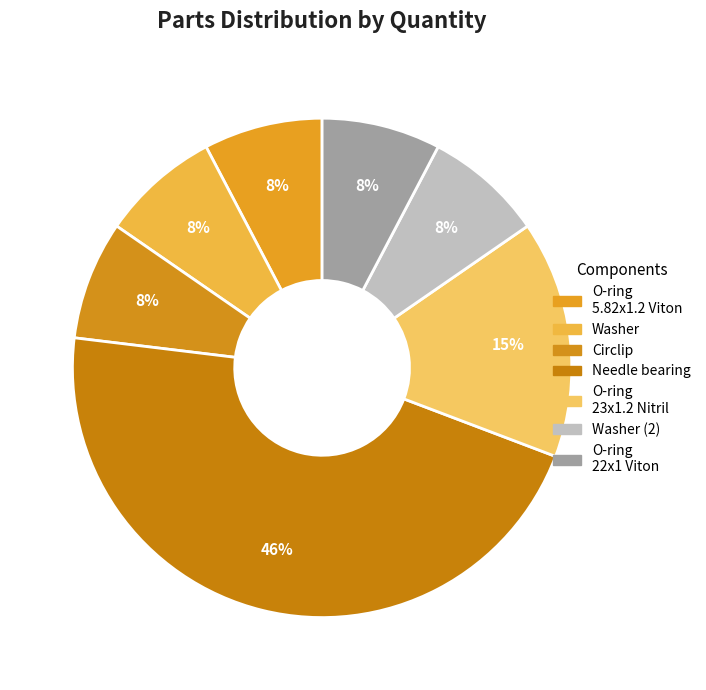

Is there a majority slice in this chart?

No